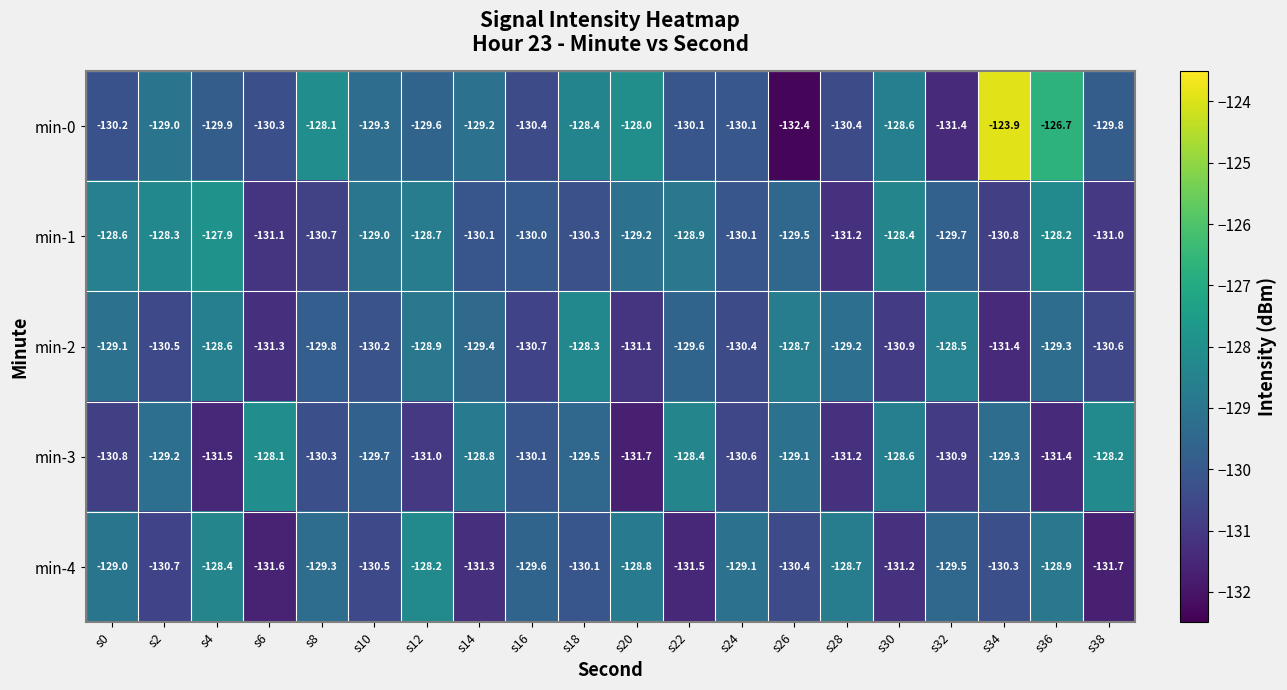

At which category does the chart reach its minimum across all series?

s26